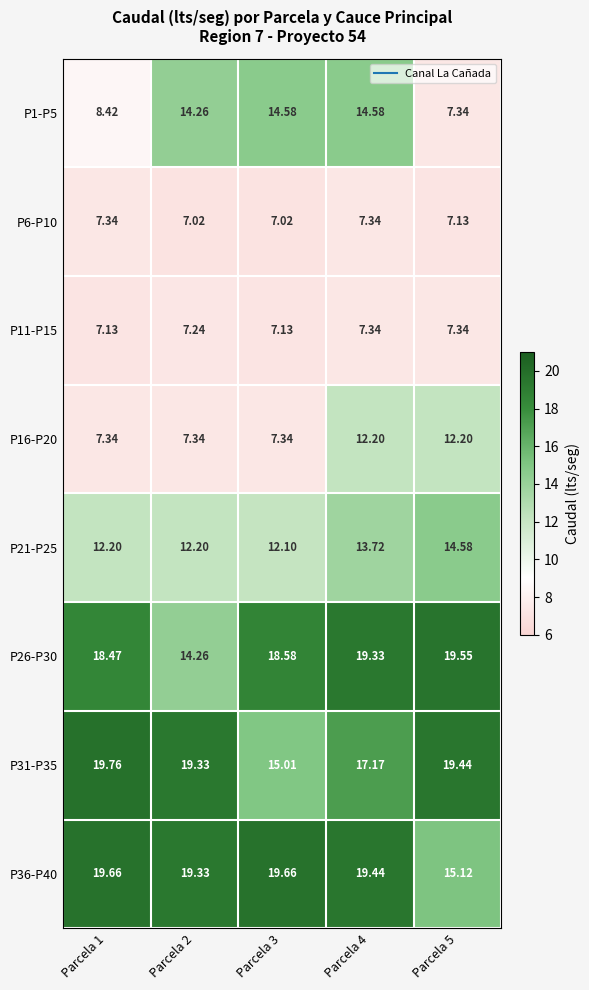

Is the value of P11-P15 at Parcela 2 greater than the value of P1-P5 at Parcela 2?

No